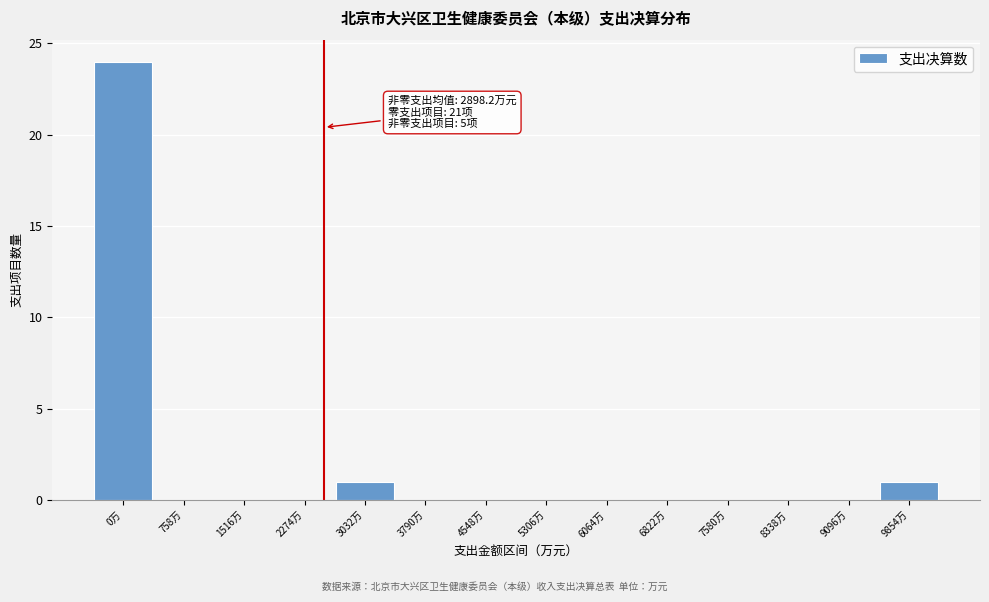

Reading right to left, what are all the values shown in this chart?

9854万=1	9096万=0	8338万=0	7580万=0	6822万=0	6064万=0	5306万=0	4548万=0	3790万=0	3032万=1	2274万=0	1516万=0	758万=0	0万=24